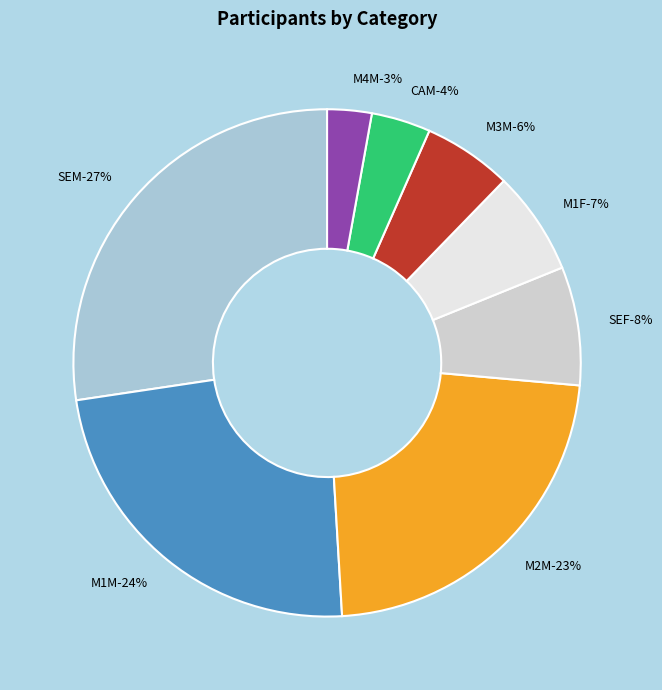

Do M2M and M4M together represent more than half of the pie?

No